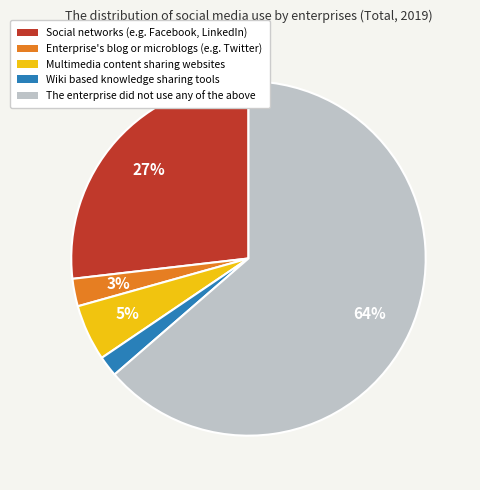

True or false: The enterprise did not use any of the above accounts for 64% of the total.

True